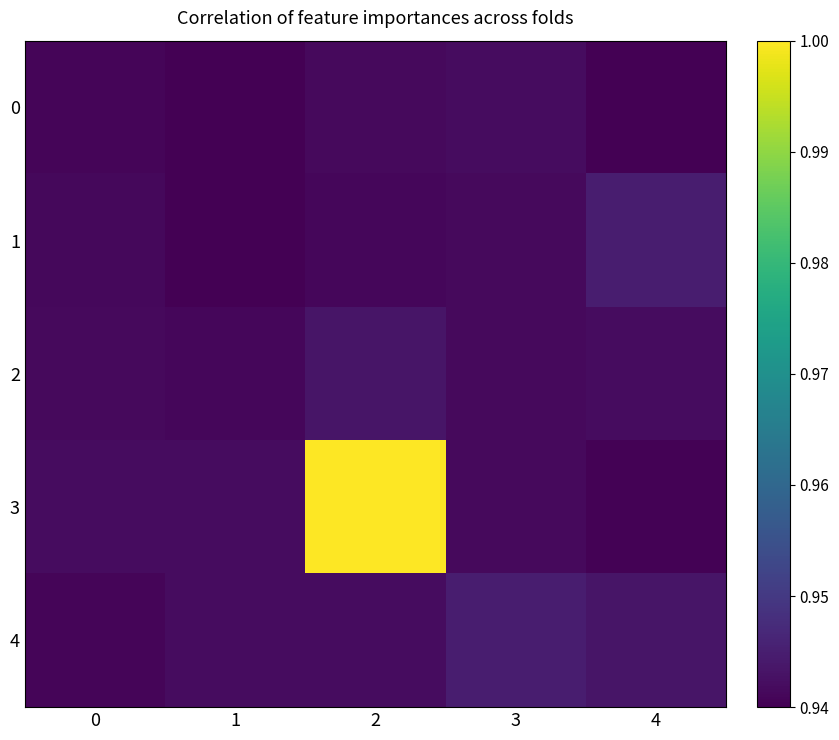

Between 3 and 1, which is larger?

3